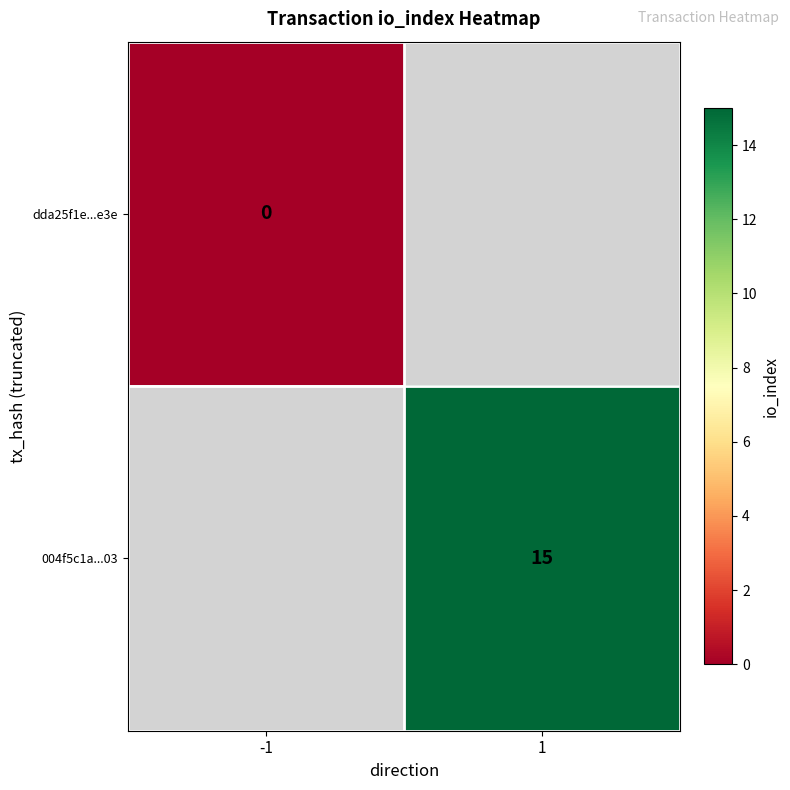

The 004f5c1a...03 series shows 5 at 1. True or false?

False